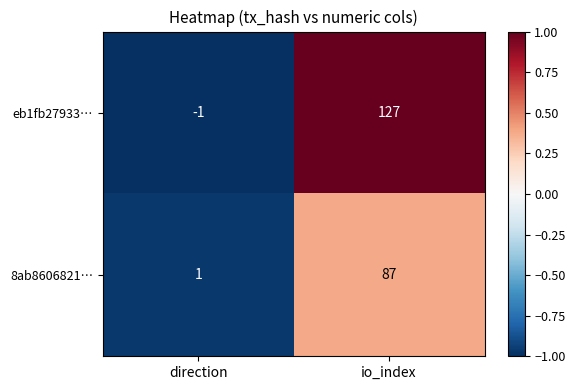

What is the sum of the 8ab8606821… values at io_index and direction?

88